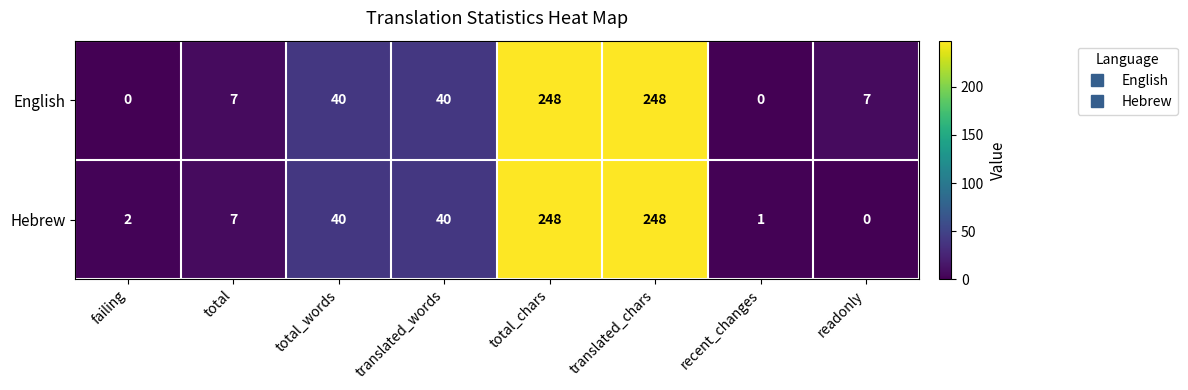

Is it true that Hebrew equals 248 at translated_chars?

True